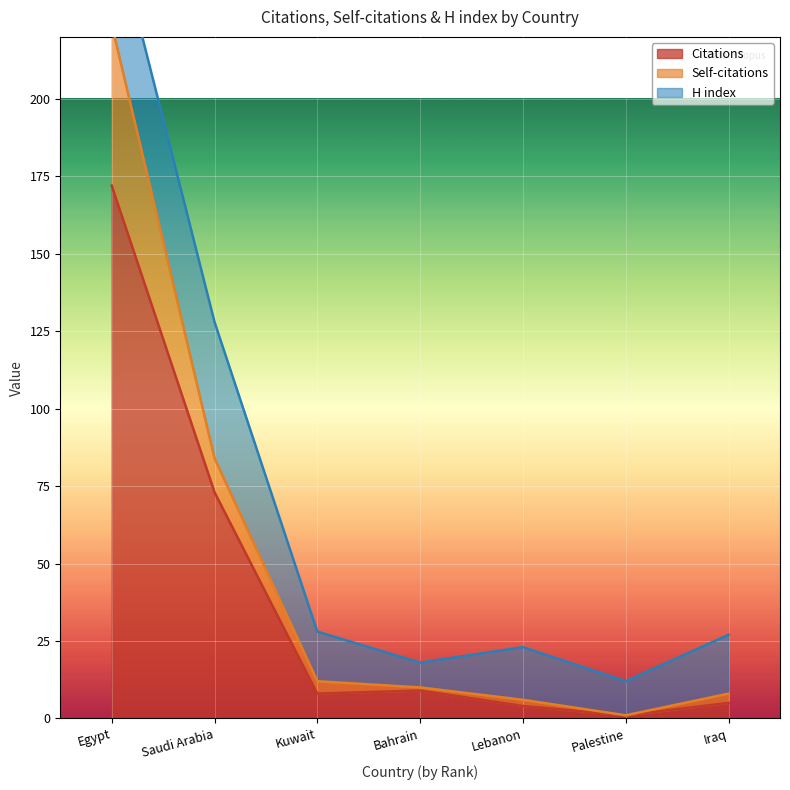

Rank the categories by Self-citations value from lowest to highest.

Palestine, Lebanon, Iraq, Bahrain, Kuwait, Saudi Arabia, Egypt